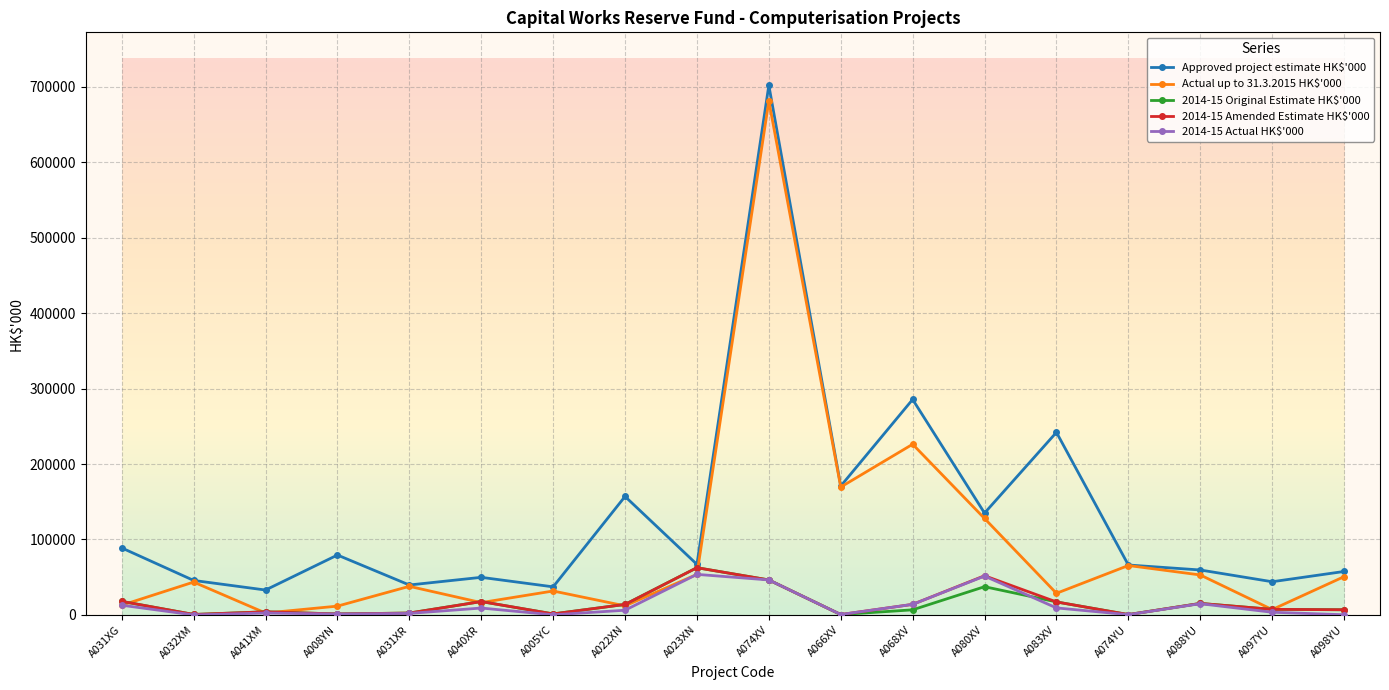

The Actual up to 31.3.2015 HK$'000 series shows 37903 at A031XR. True or false?

True